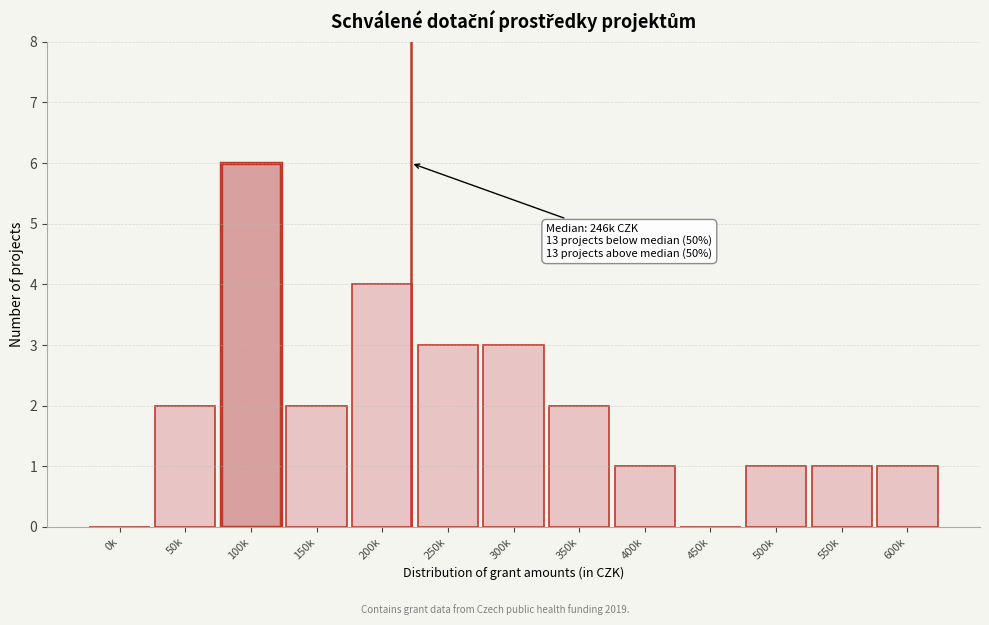

Reading left to right, transcribe all the data shown in this chart.

0k=0	50k=2	100k=6	150k=2	200k=4	250k=3	300k=3	350k=2	400k=1	450k=0	500k=1	550k=1	600k=1